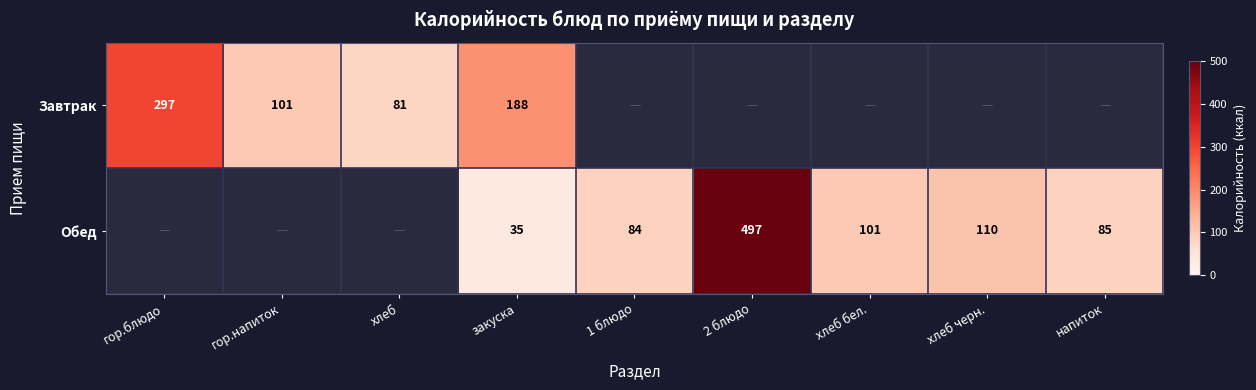

Is it true that Завтрак equals 442.9 at гор.блюдо?

False